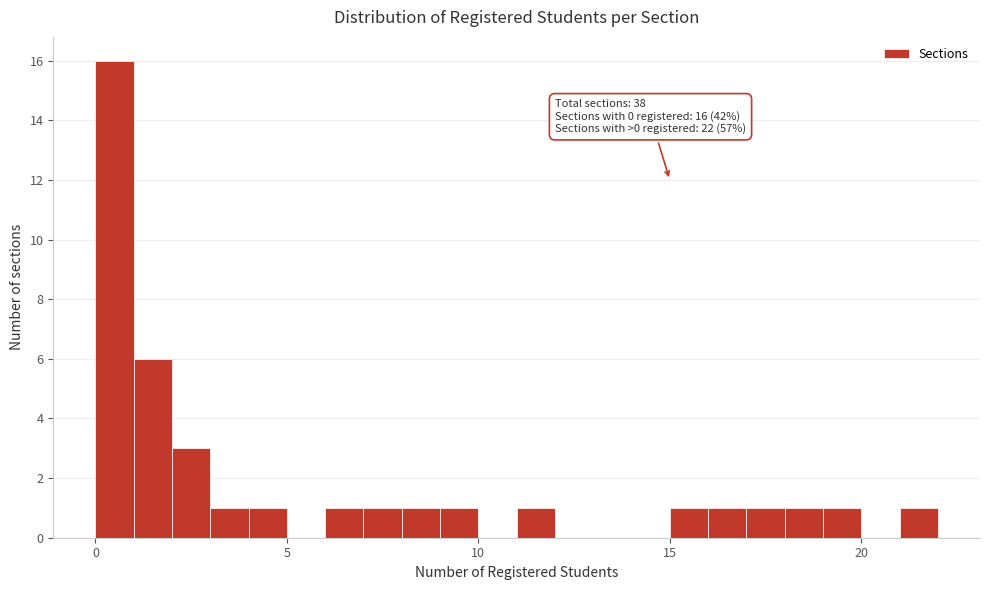

Read against the x-axis, roughly where is the centre of the tallest bar?

0.5